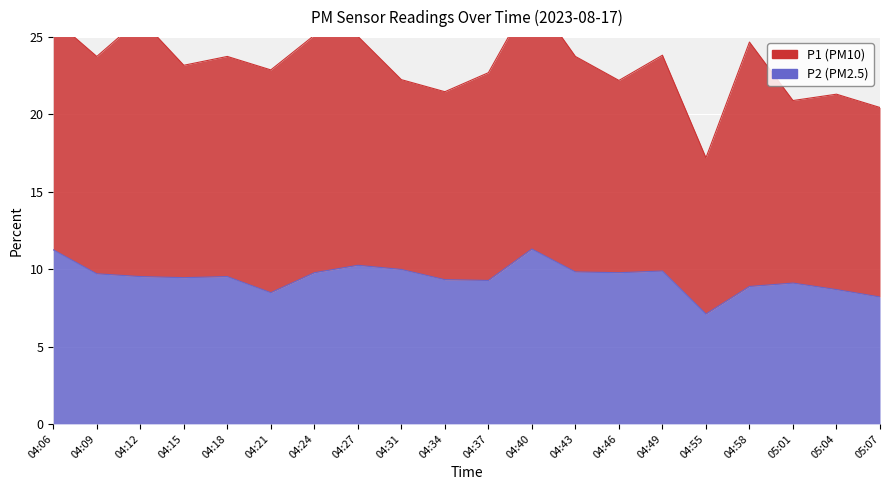

What is the average value?

9.5